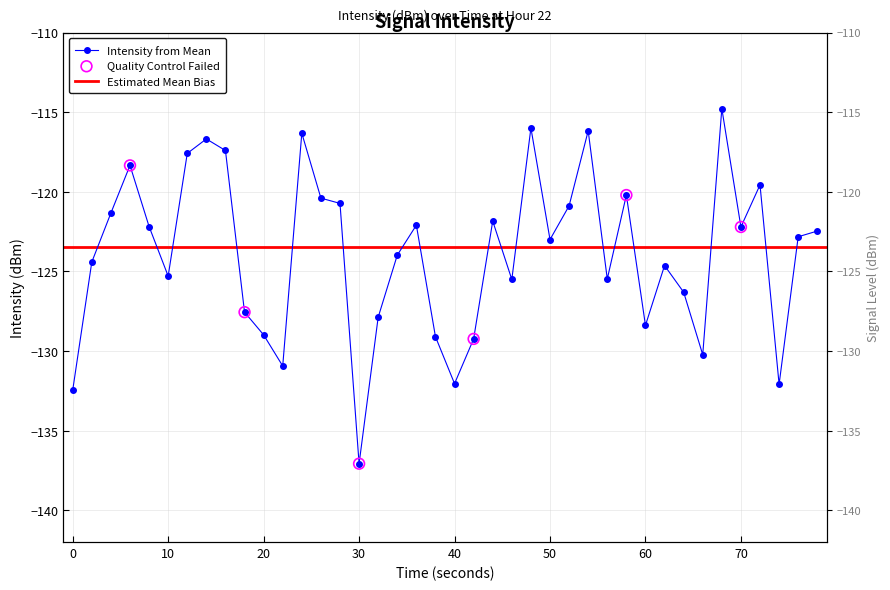

What is the change in value from 20 to 30?

-8.1